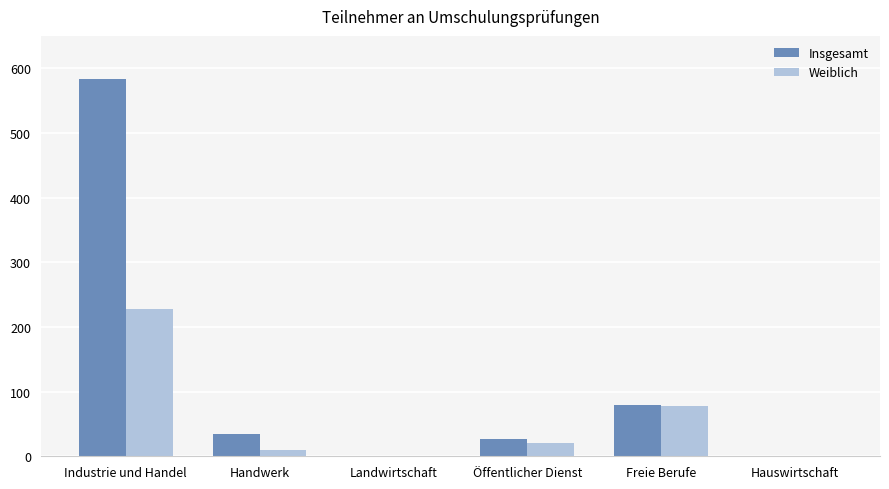

What is the maximum value shown in the chart?

584